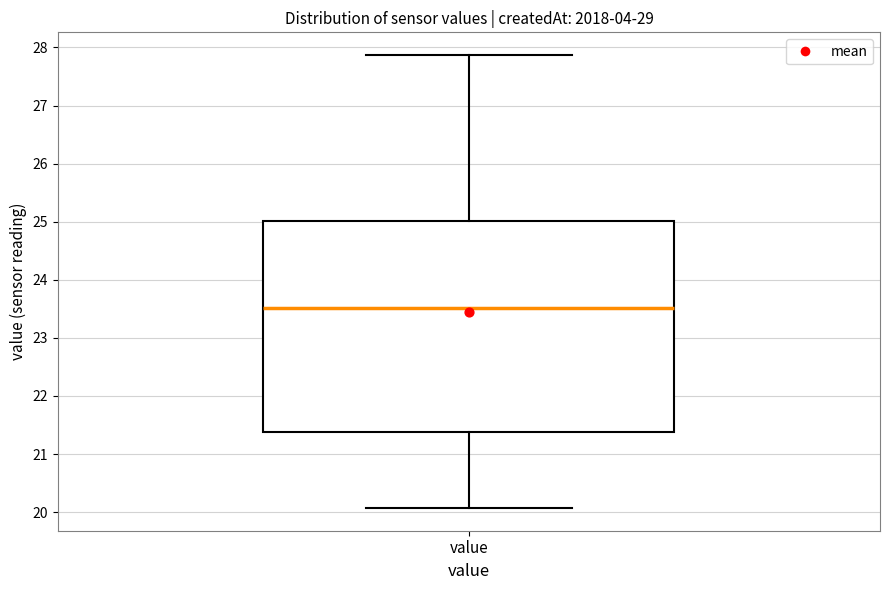

Where is the upper edge of the box for value on the y-axis? The values are not printed on the chart, so give them approximately, as read against the axis.

25.0